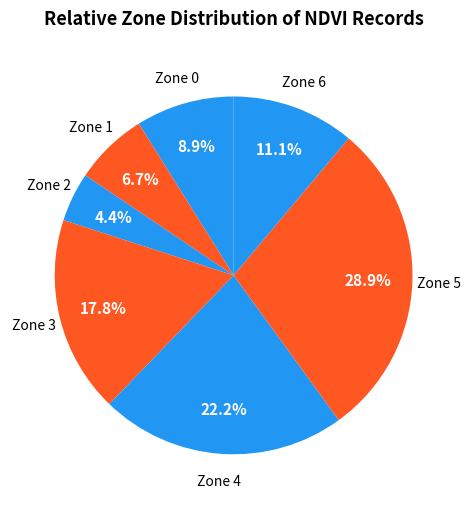

What is the largest slice in the pie chart?

5